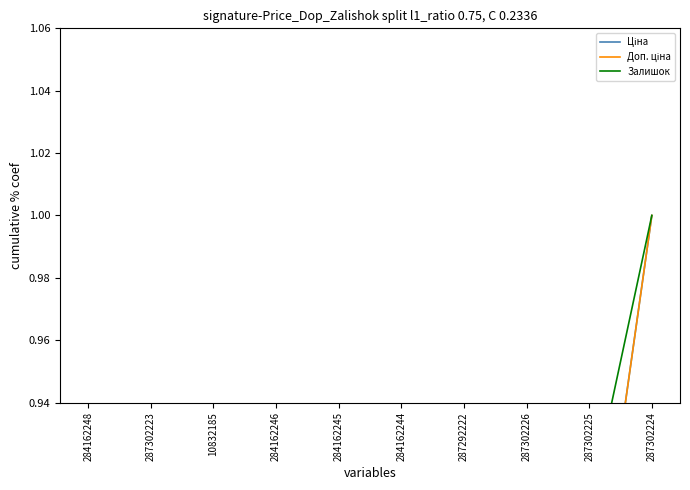

What is the value of the Залишок point at the 2nd from the left?

0.2